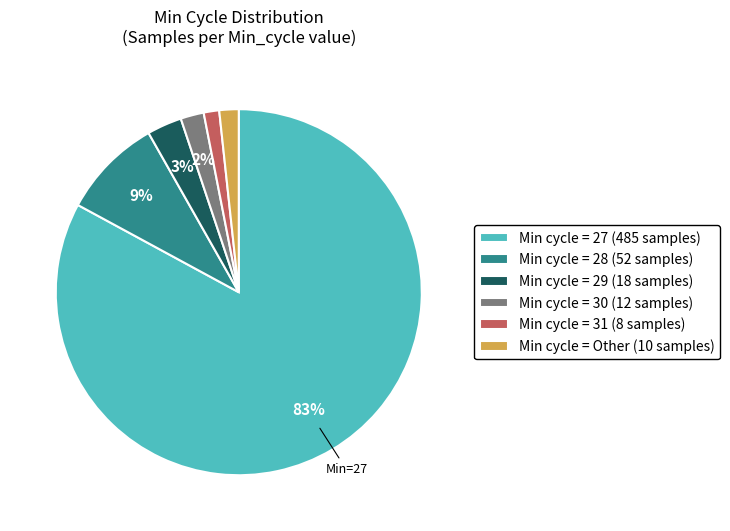

Which category accounts for the majority?

Min cycle = 27 (485 samples)